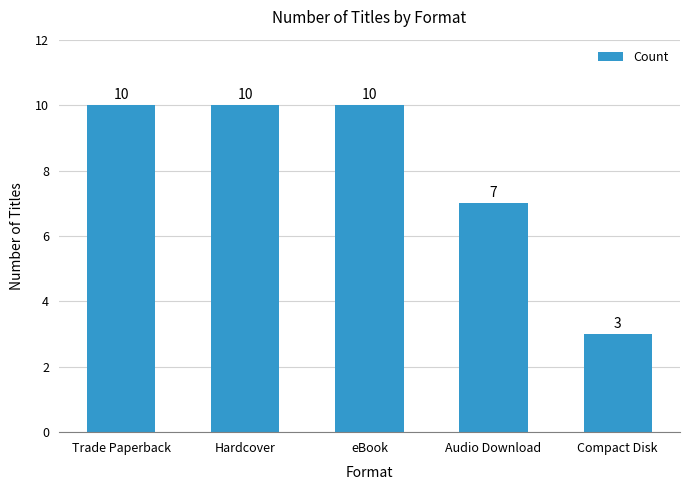

Read the value at eBook.

10